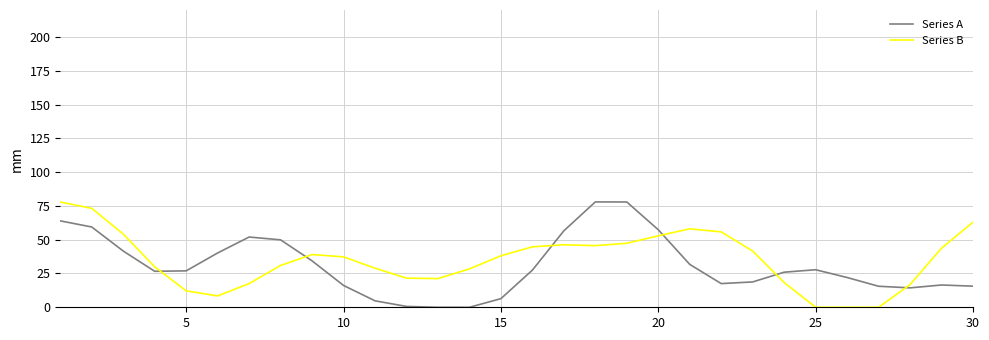

How many intersections are there between Series B and Series A?

6